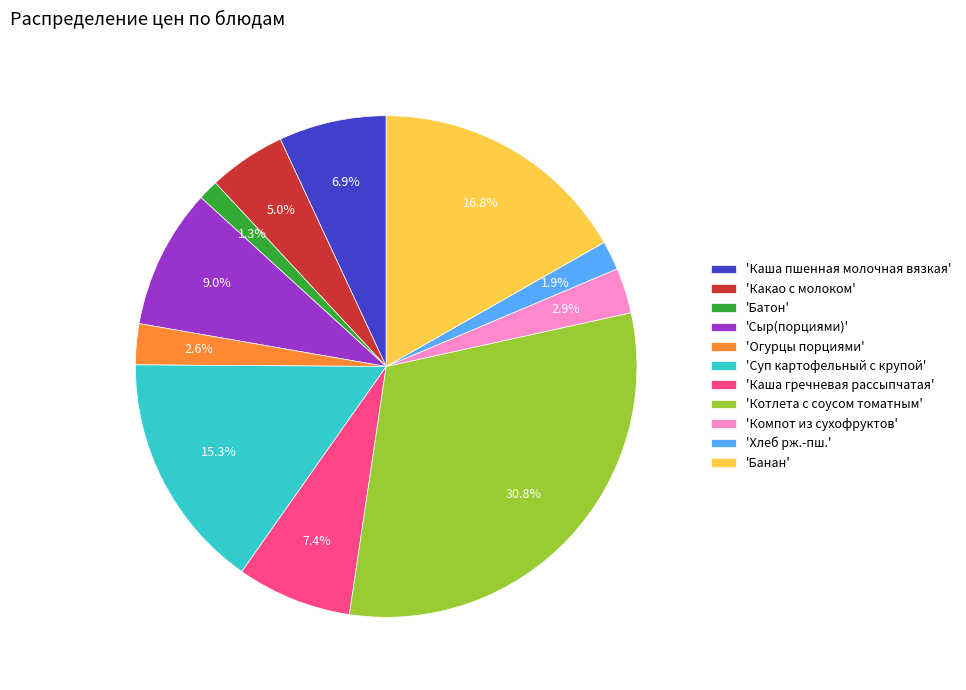

What is the ratio of the value at 'Батон' to the value at 'Огурцы порциями'?

0.5